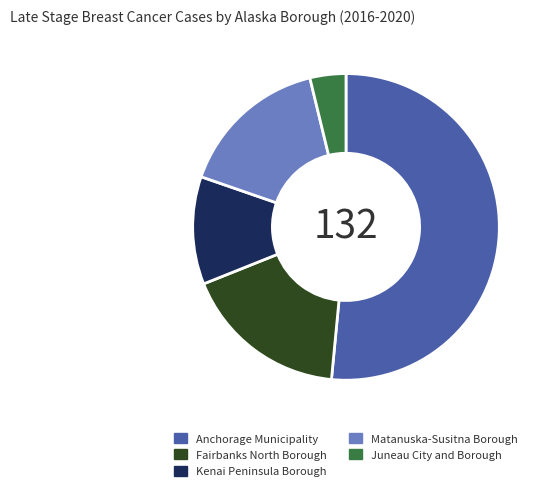

Combined, do Anchorage Municipality and Juneau City and Borough account for over 50%?

Yes